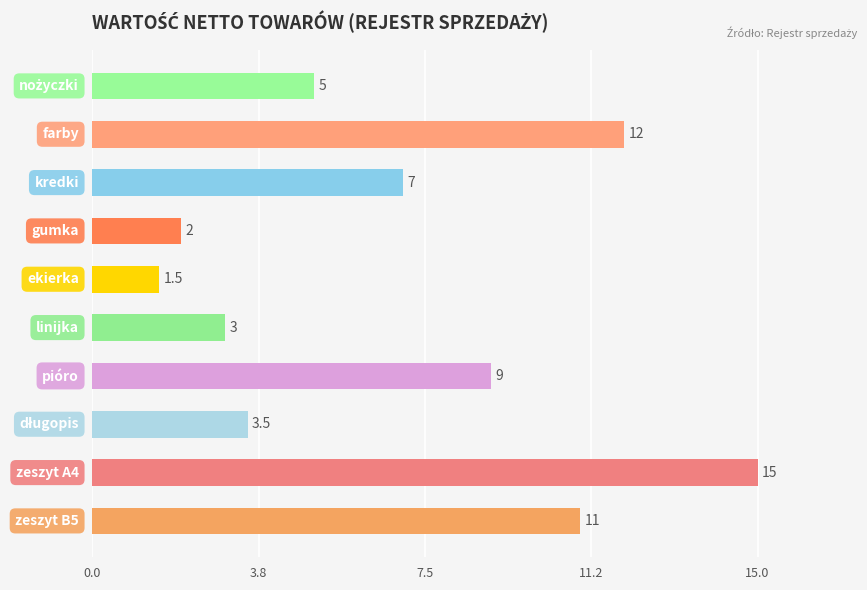

Reading bottom to top, list all the values displayed in this chart.

11.0	15.0	3.5	9.0	3.0	1.5	2.0	7.0	12.0	5.0